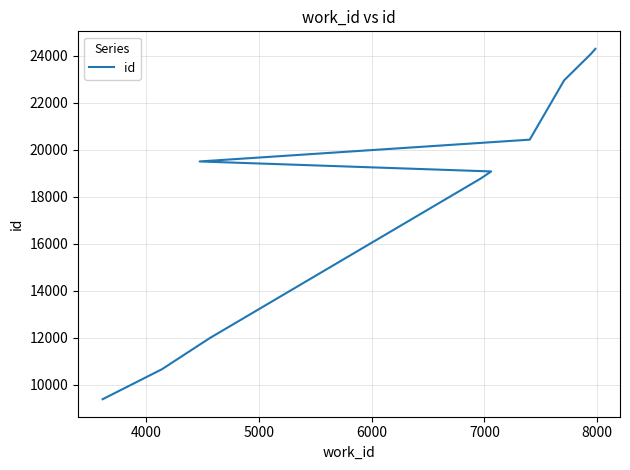

What is the value of the 6th point from the left?

19508